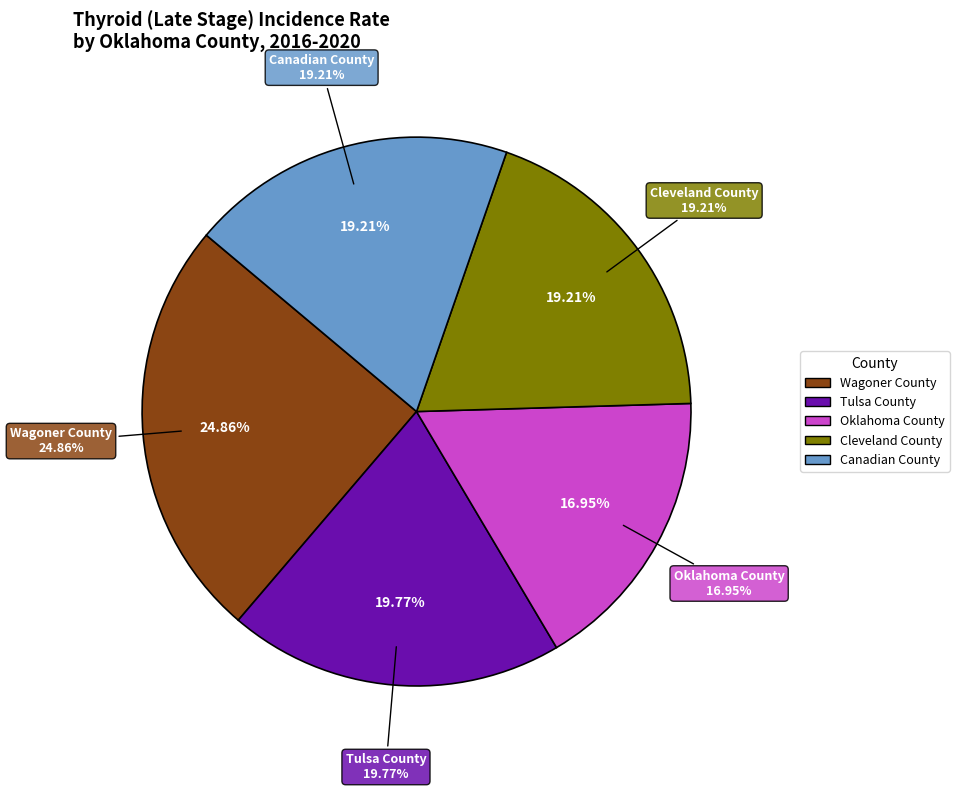

Is there a majority slice in this chart?

No